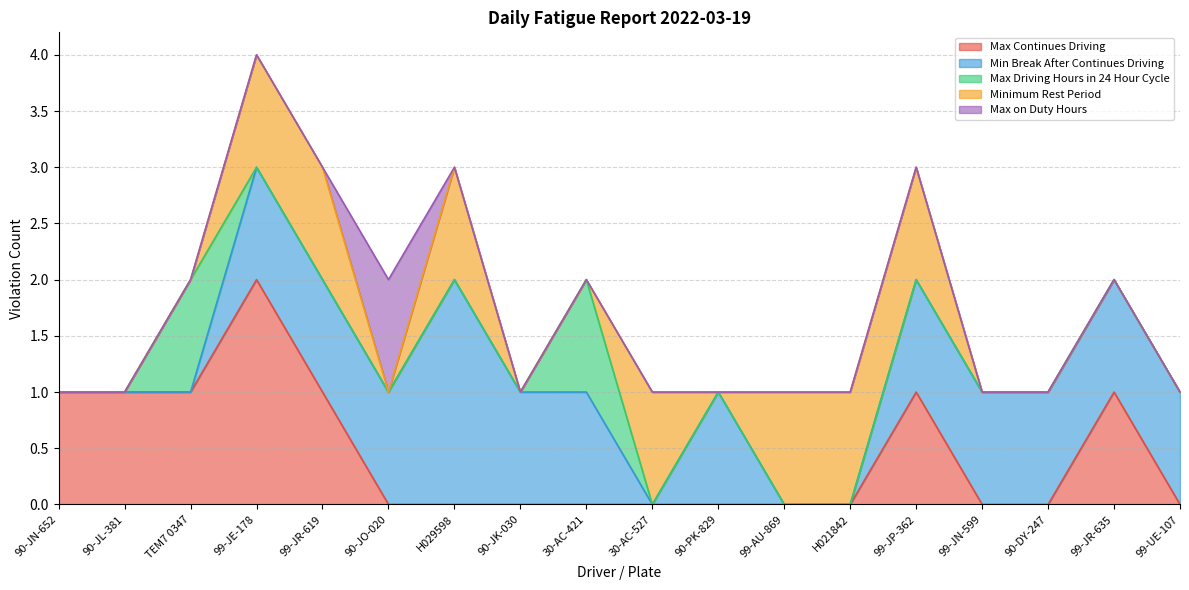

What is the total value across all series at 90-JK-030?

1